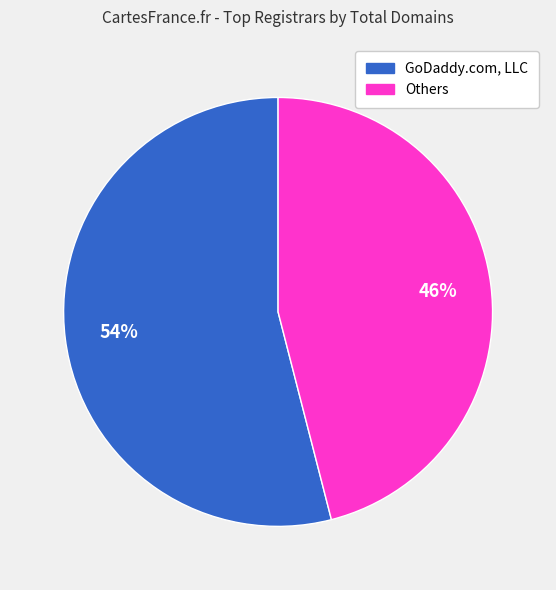

To the nearest percent, what is the difference between the largest and smallest slice percentages?

8%